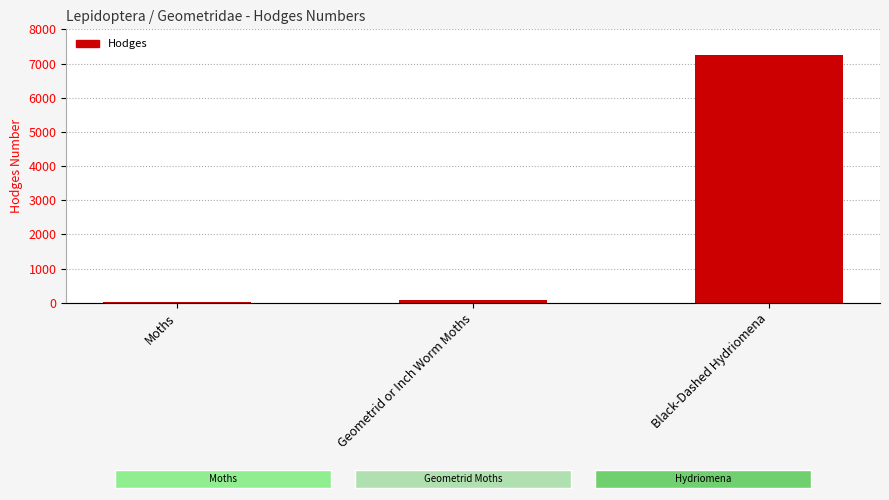

The chart shows a value of 91.3 at Geometrid or Inch Worm Moths. True or false?

True